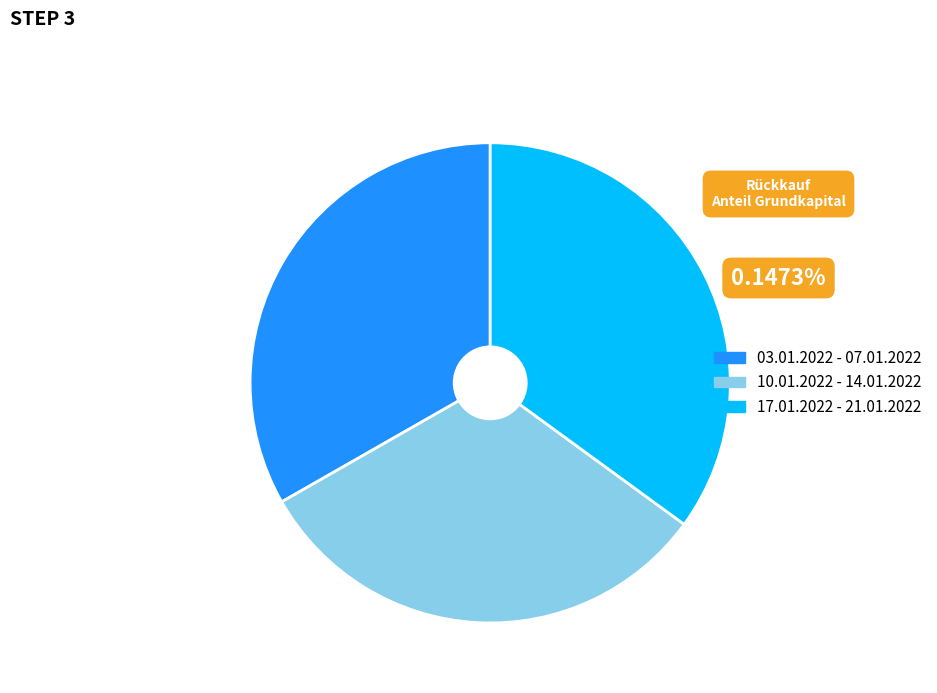

Is there a majority slice in this chart?

No